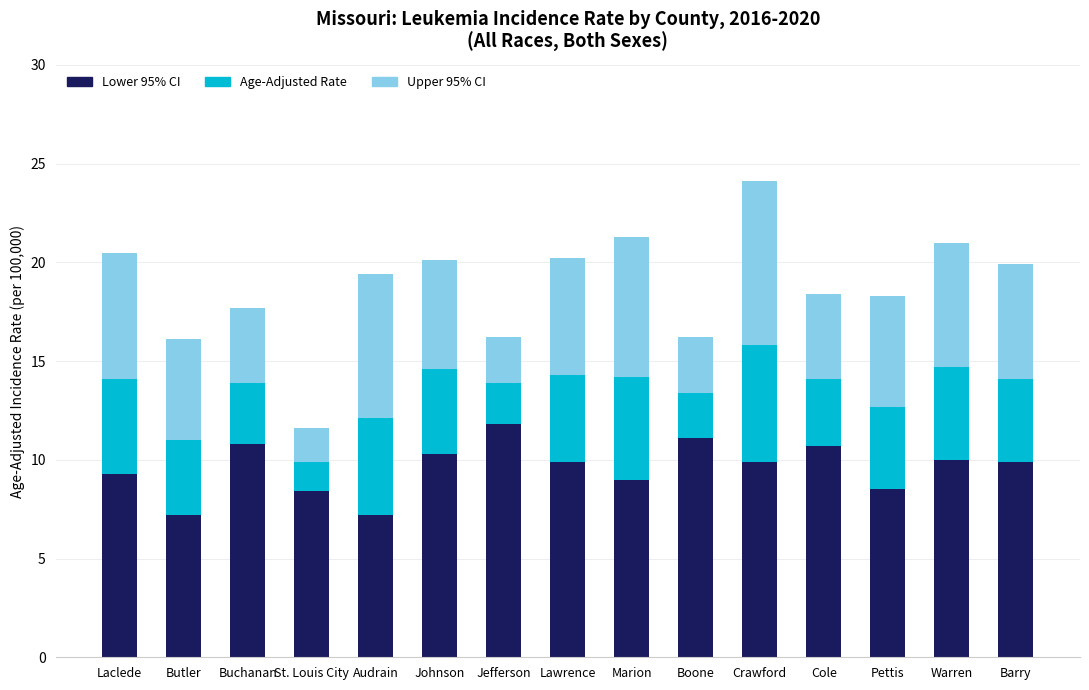

What is the total value across all series at Crawford?

24.1